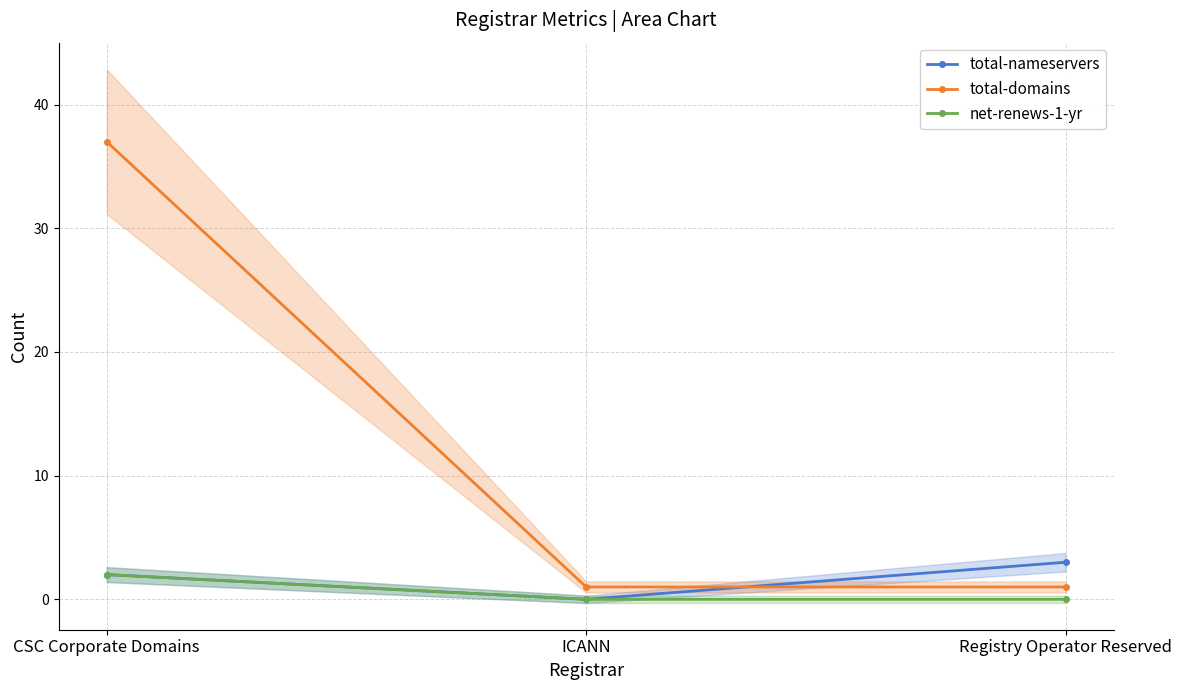

What is the difference between the second highest and minimum values in the total-nameservers series?

2